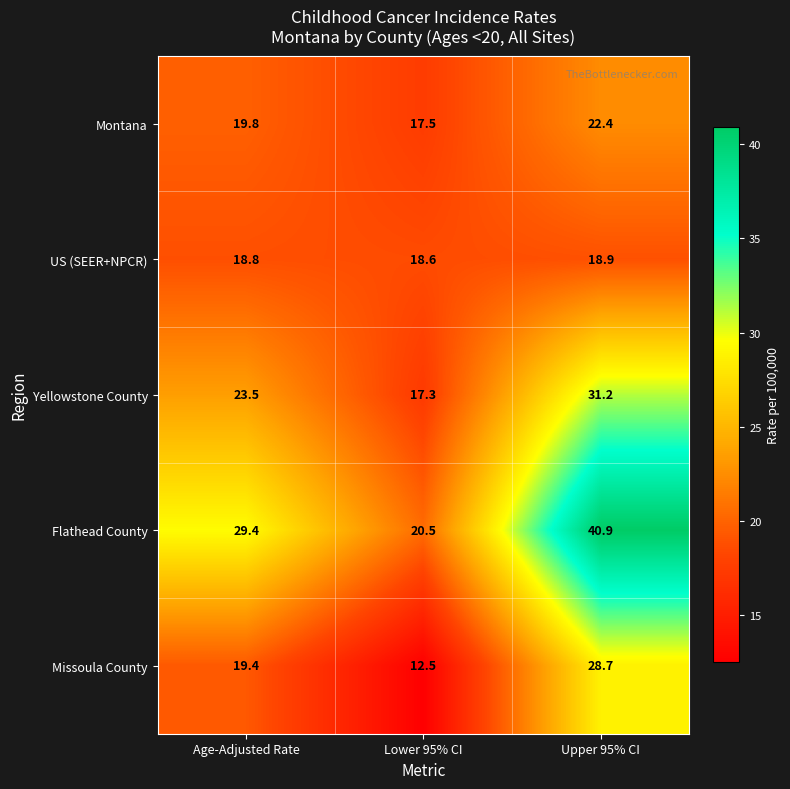

Reading left to right, list all the values displayed in this chart.

Montana: Age-Adjusted Rate=19.8	Lower 95% CI=17.5	Upper 95% CI=22.4
US (SEER+NPCR): Age-Adjusted Rate=18.8	Lower 95% CI=18.6	Upper 95% CI=18.9
Yellowstone County: Age-Adjusted Rate=23.5	Lower 95% CI=17.3	Upper 95% CI=31.2
Flathead County: Age-Adjusted Rate=29.4	Lower 95% CI=20.5	Upper 95% CI=40.9
Missoula County: Age-Adjusted Rate=19.4	Lower 95% CI=12.5	Upper 95% CI=28.7